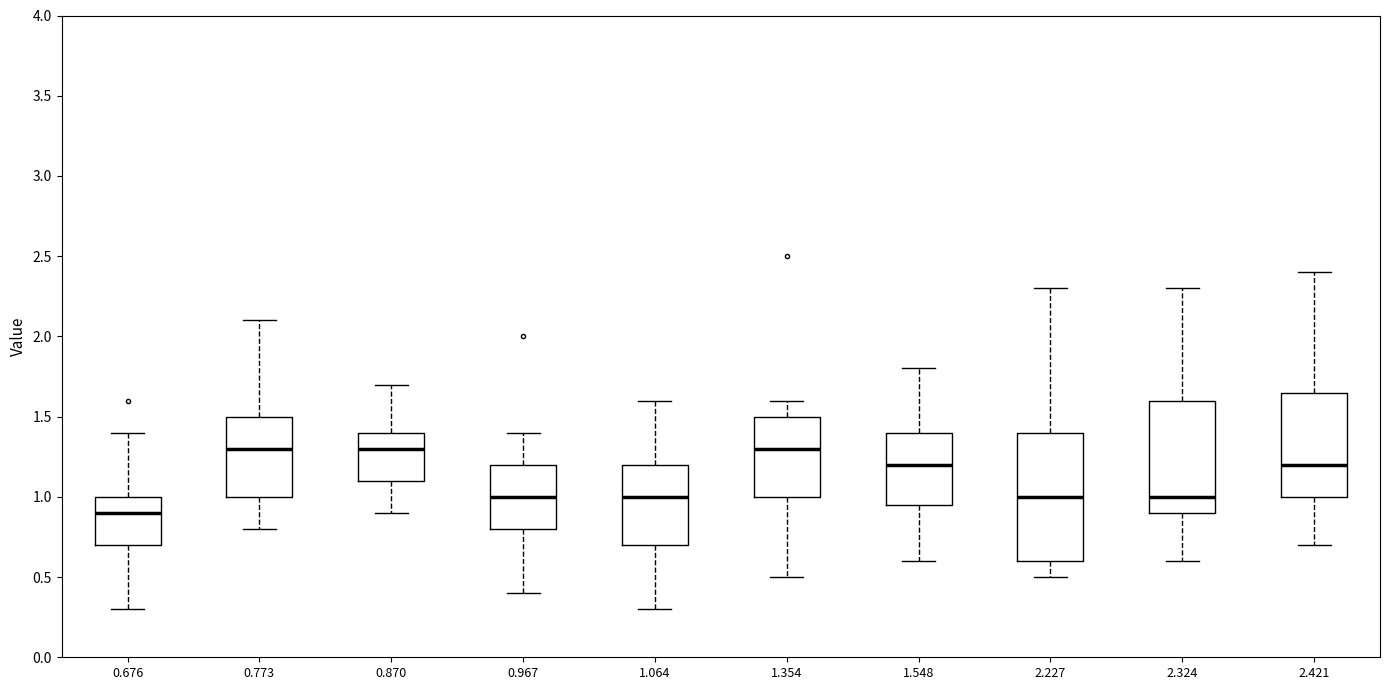

Where does the median line of the box at x = 0.870 sit on the y-axis? The values are not printed on the chart, so give them approximately, as read against the axis.

1.30